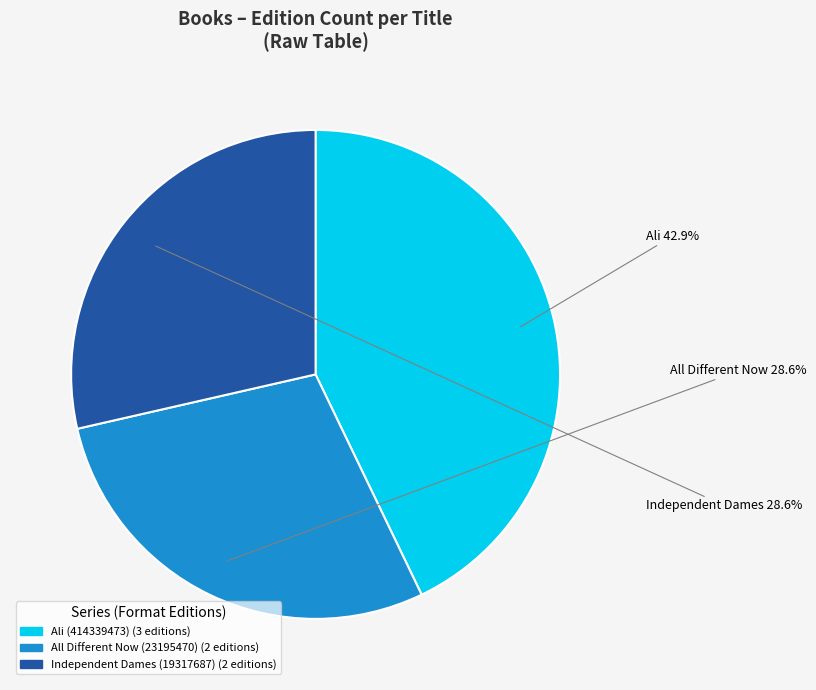

Which slice is the largest?

Ali (414339473)